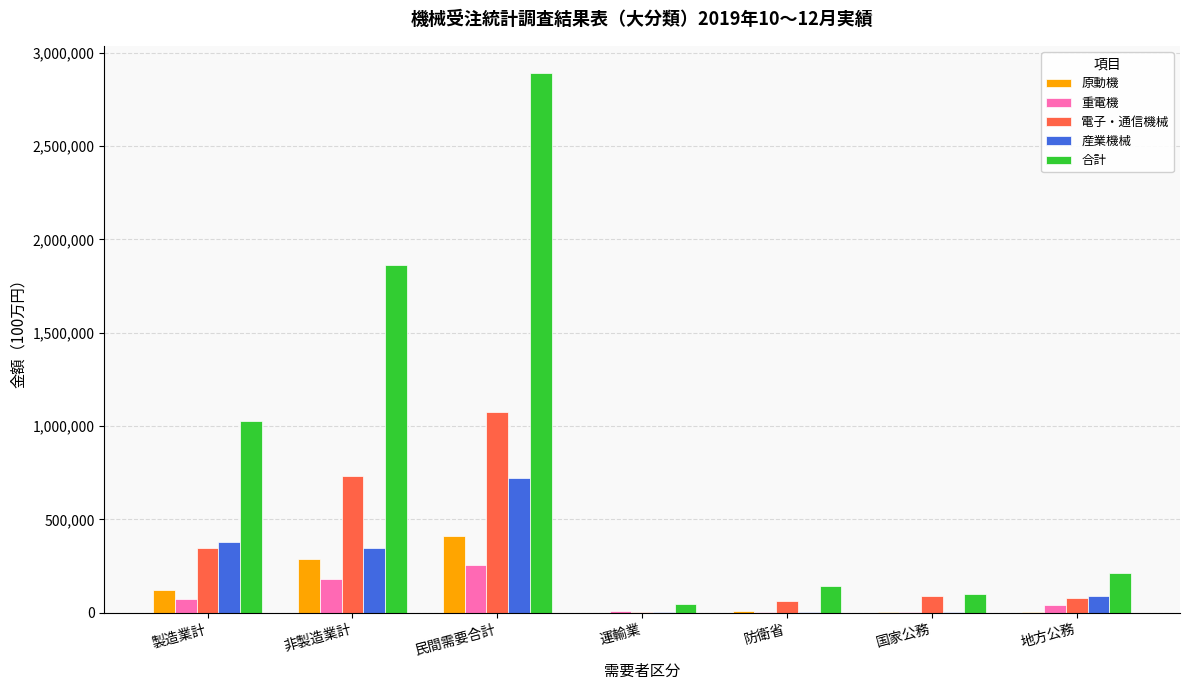

Between 防衛省 and 地方公務, which series saw the biggest shift?

産業機械